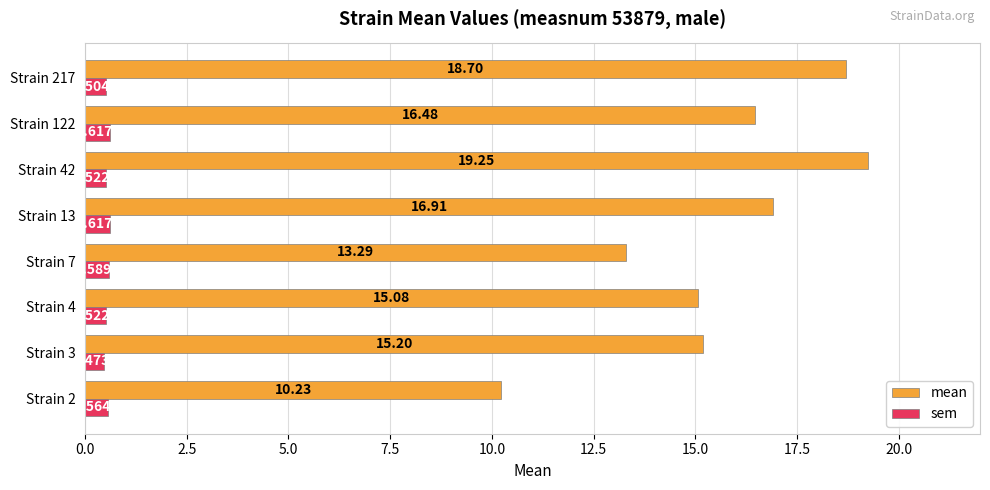

At which category is the sum across all series the highest?

Strain 42